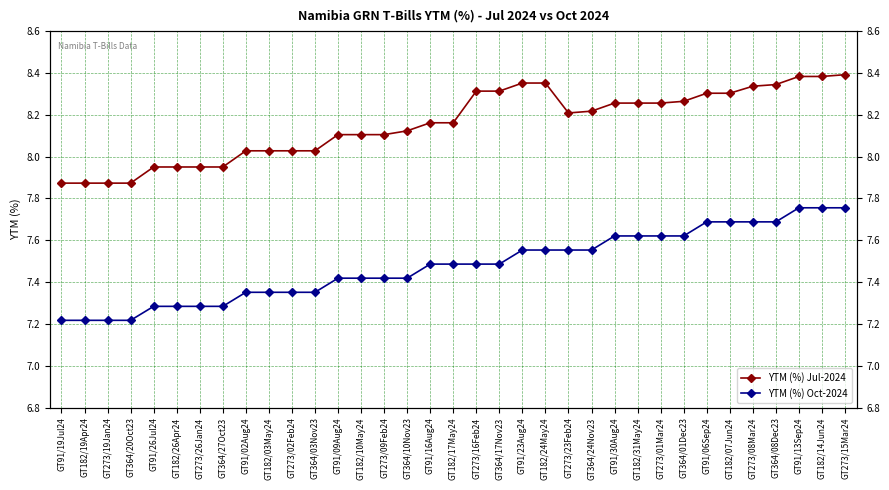

What is the label of the 17th point from the left?

GT91/16Aug24